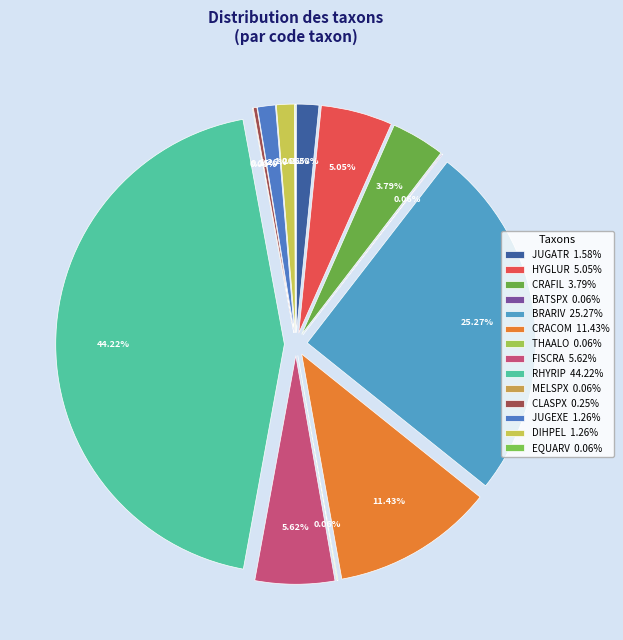

True or false: HYGLUR accounts for 5% of the total.

True